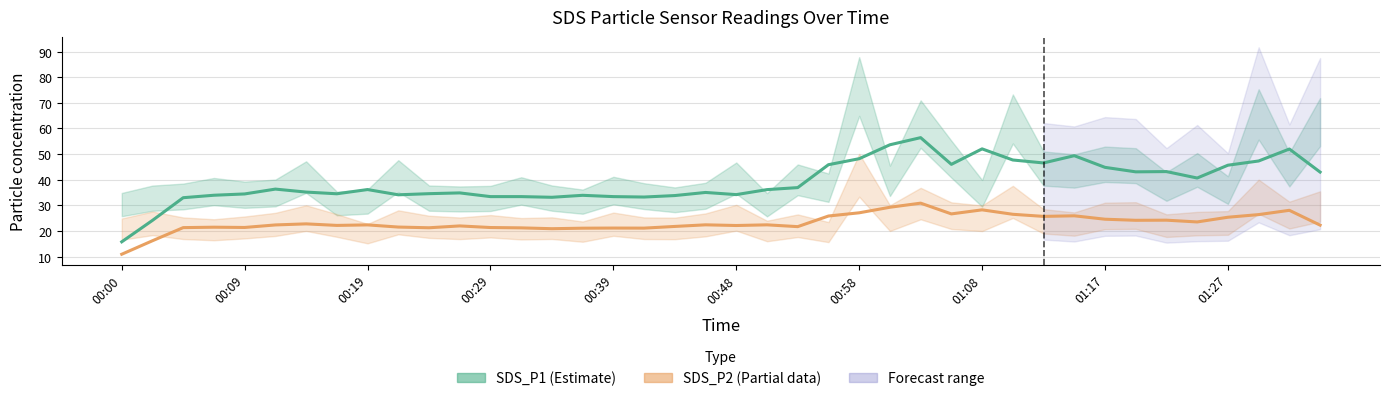

True or false: SDS_P2 (Partial) and SDS_P1 (Estimate) intersect in this chart.

False